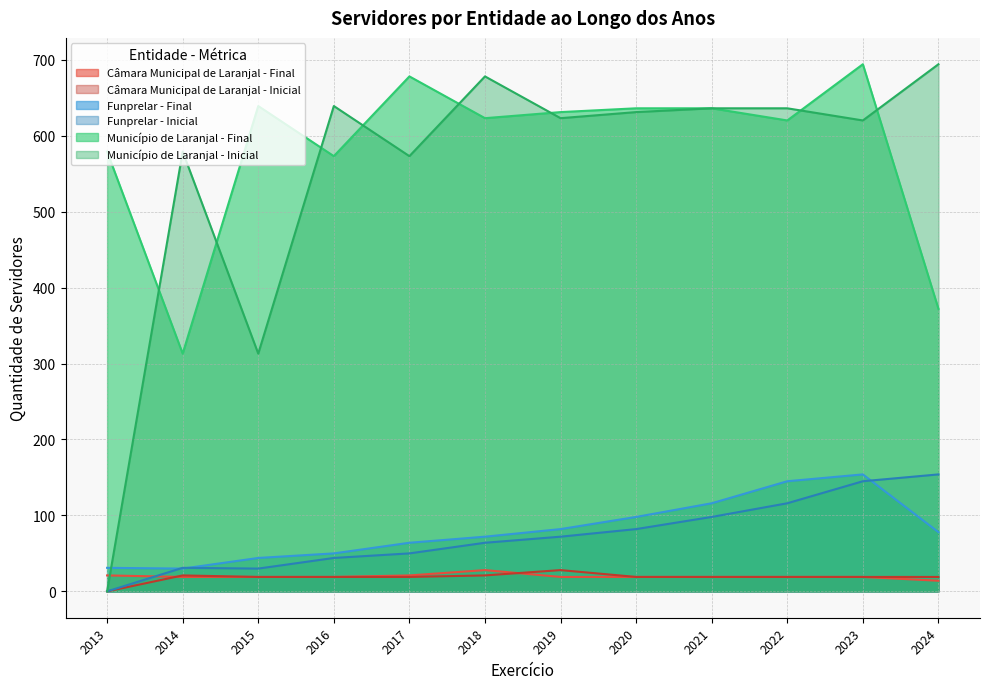

Is it true that Câmara Municipal de Laranjal - Final equals 9 at 2019?

False